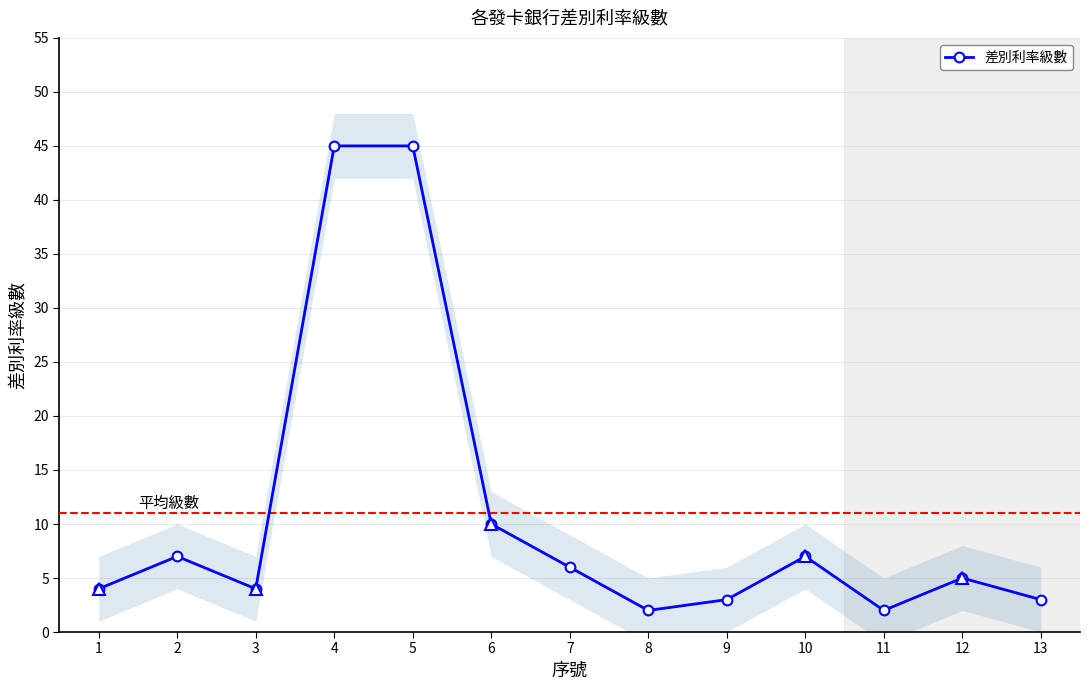

What is the smallest value displayed?

2